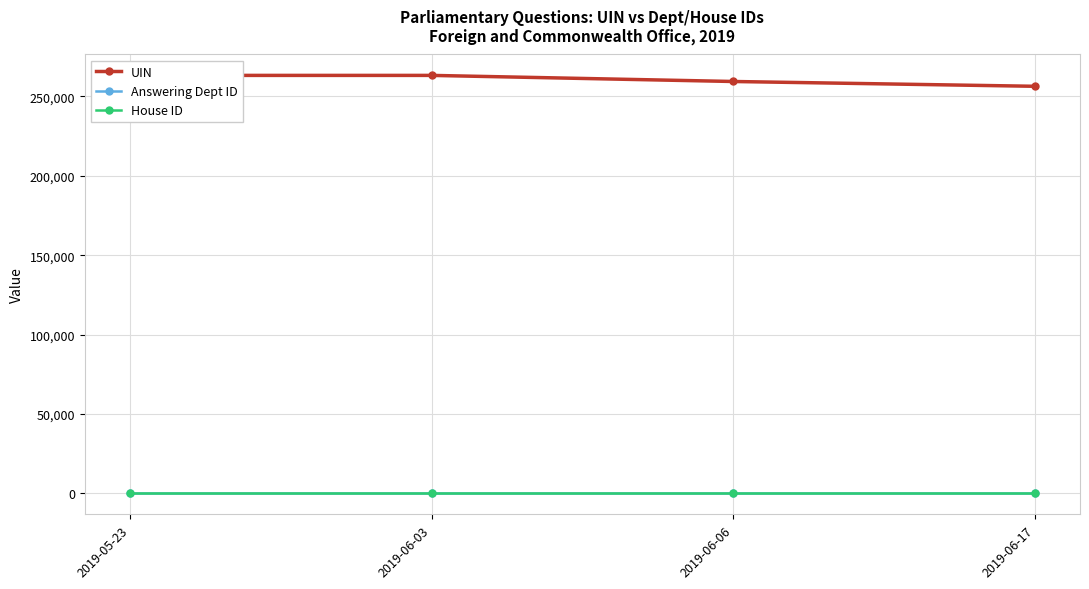

True or false: Answering Dept ID has more than 1 interior local peaks.

False